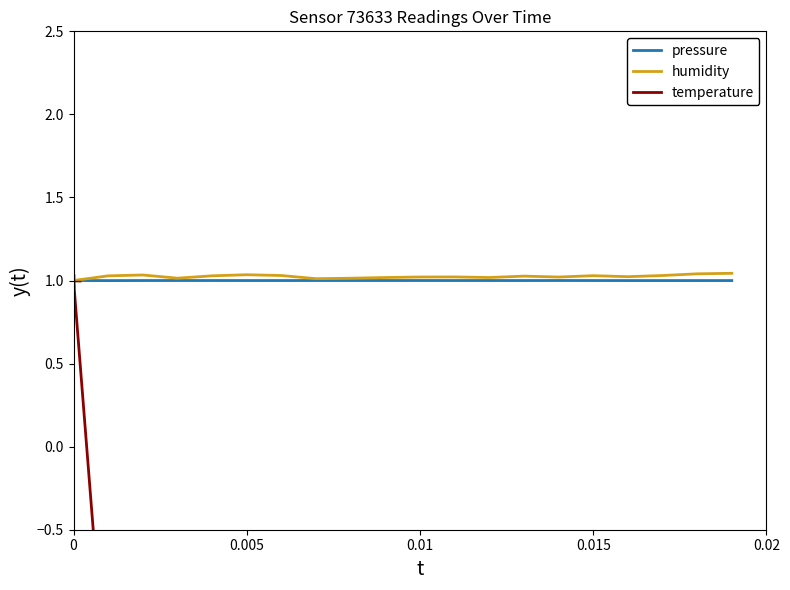

Is this an area chart (filled region under the line)?

No